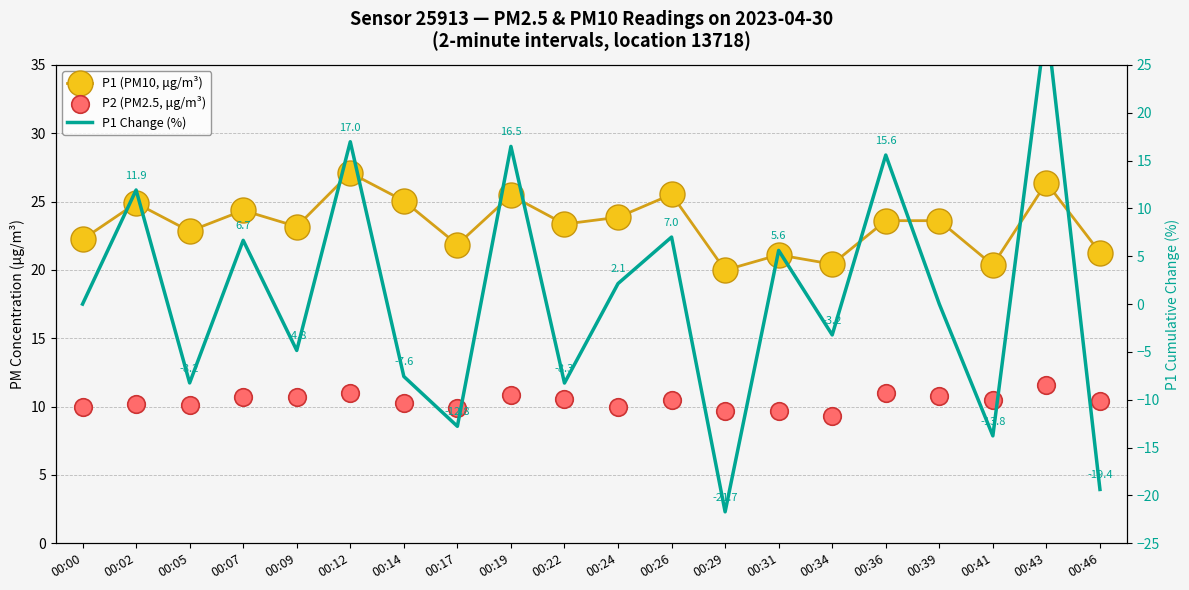

At which category is the sum across all series the highest?

00:43